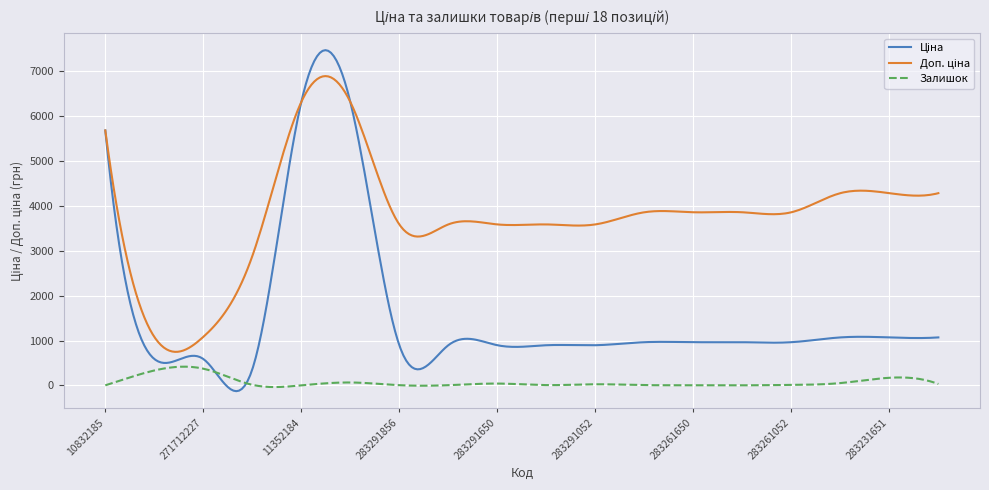

What is the greatest value displayed?

7460.5